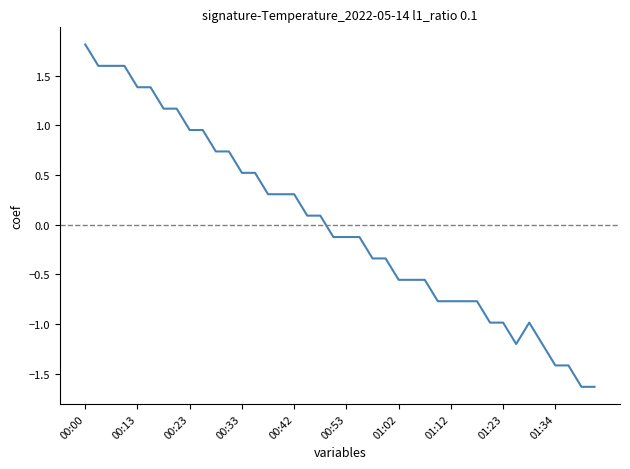

What is the smallest value displayed?

-1.6